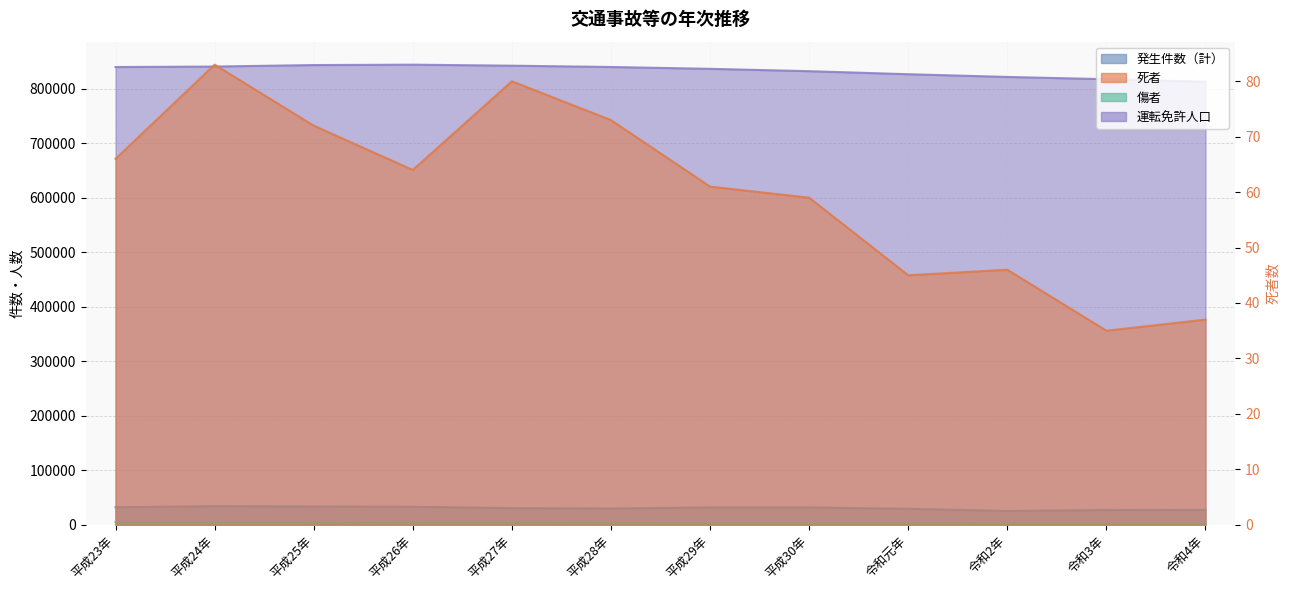

Reading left to right, transcribe all the data shown in this chart.

発生件数（計）: 平成23年=32108	平成24年=34012	平成25年=33486	平成26年=32934	平成27年=30403	平成28年=29710	平成29年=31722	平成30年=31726	令和元年=29144	令和2年=25238	令和3年=26879	令和4年=27154
死者: 平成23年=66	平成24年=83	平成25年=72	平成26年=64	平成27年=80	平成28年=73	平成29年=61	平成30年=59	令和元年=45	令和2年=46	令和3年=35	令和4年=37
傷者: 平成23年=4616	平成24年=4269	平成25年=3837	平成26年=3424	平成27年=3220	平成28年=2971	平成29年=2730	平成30年=2412	令和元年=2380	令和2年=1953	令和3年=1830	令和4年=1812
運転免許人口: 平成23年=840335	平成24年=841225	平成25年=843957	平成26年=844662	平成27年=842828	平成28年=840409	平成29年=837039	平成30年=832716	令和元年=827146	令和2年=822139	令和3年=817982	令和4年=813278